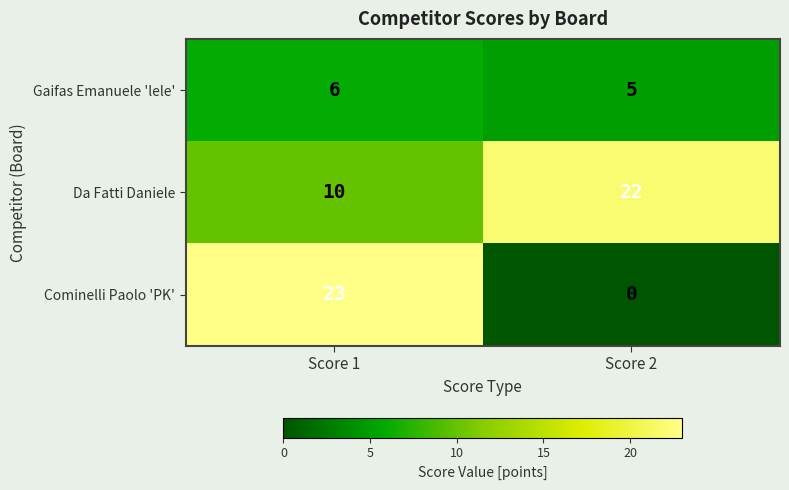

Read the Gaifas Emanuele 'lele' value at Score 1.

6